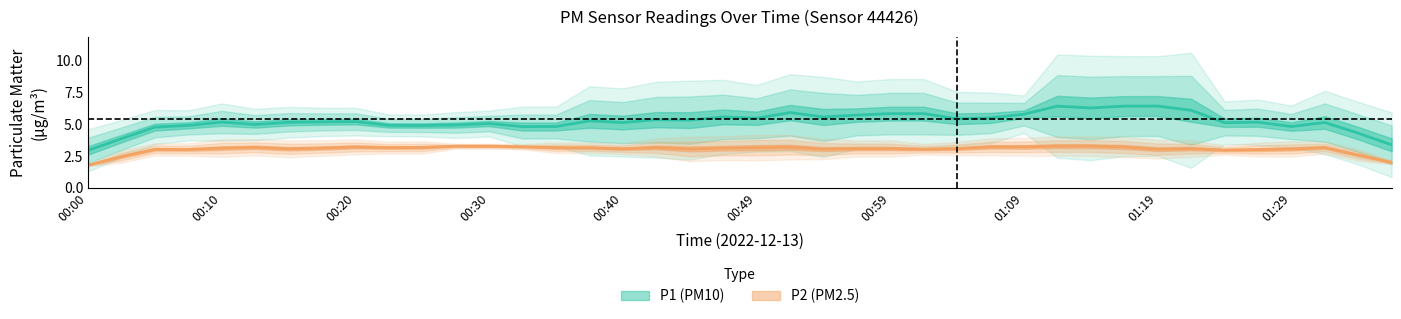

What is the average value of the P2 series?

3.1